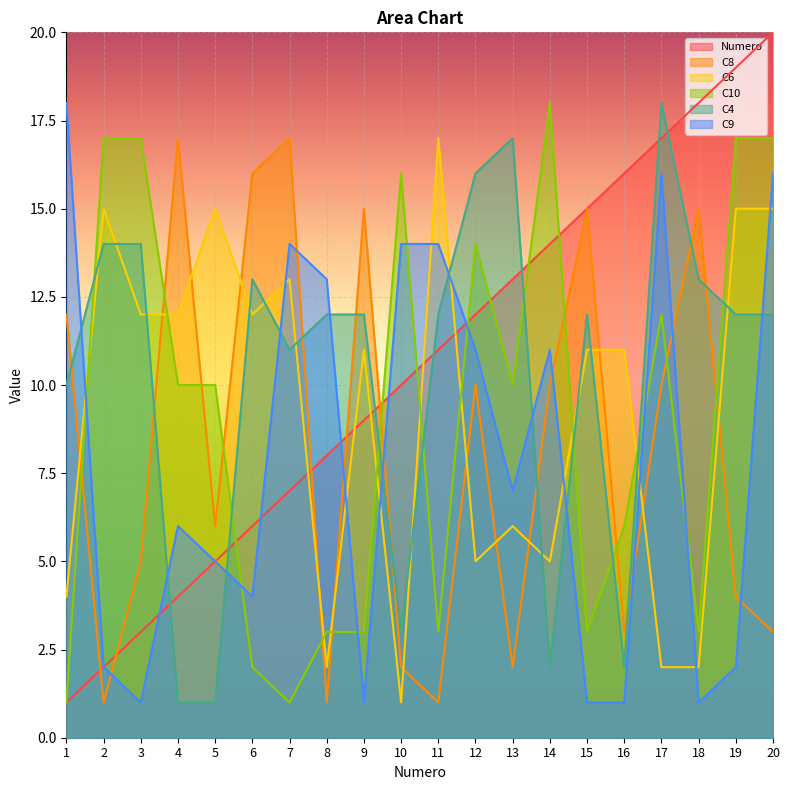

How many data points does each series have?

20